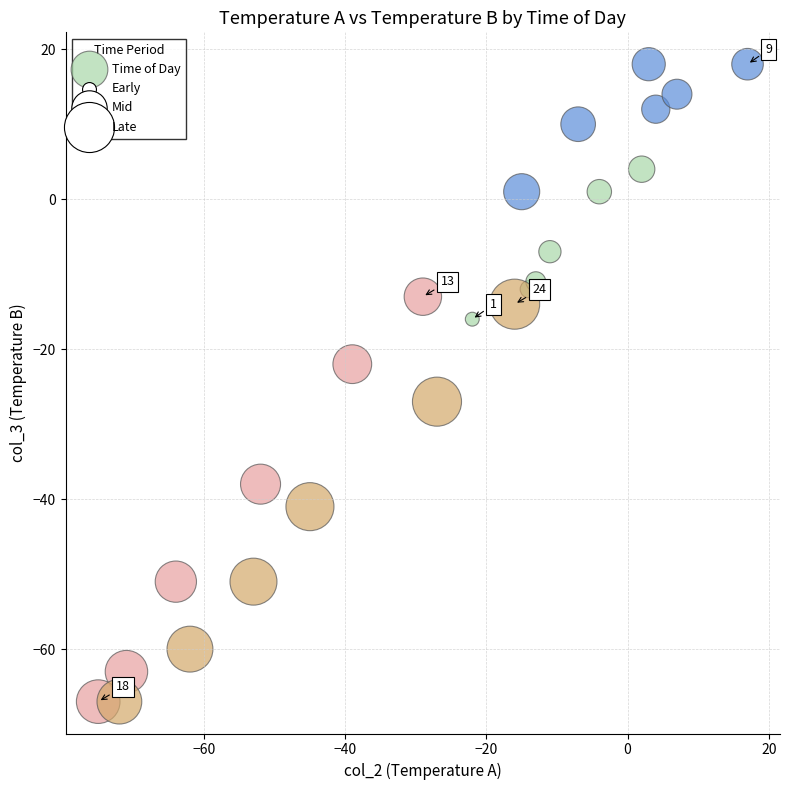

What Y value in the scatter plot is closest to -24?

-22